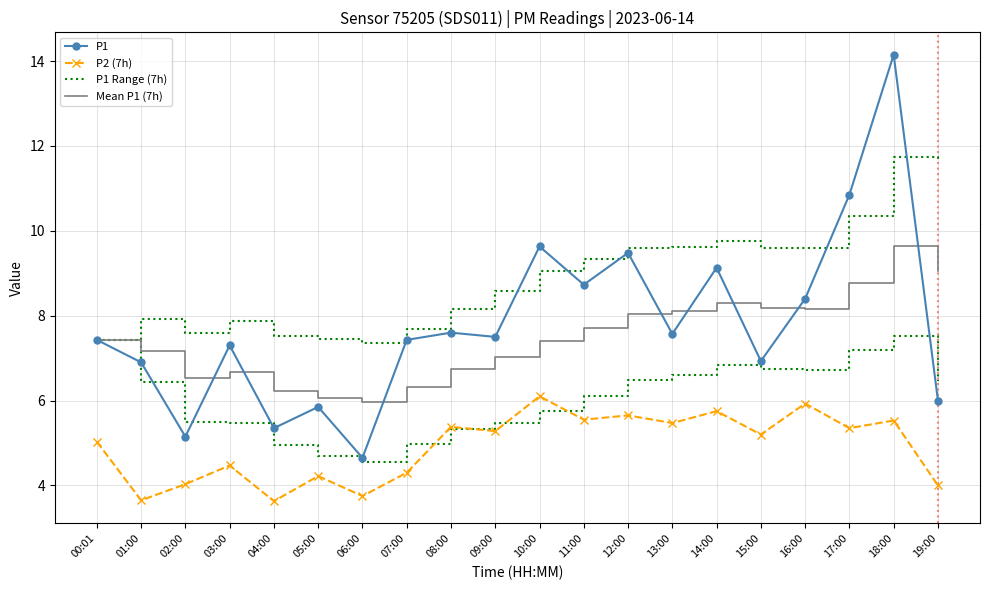

Which label corresponds to the largest value in the chart?

18:00